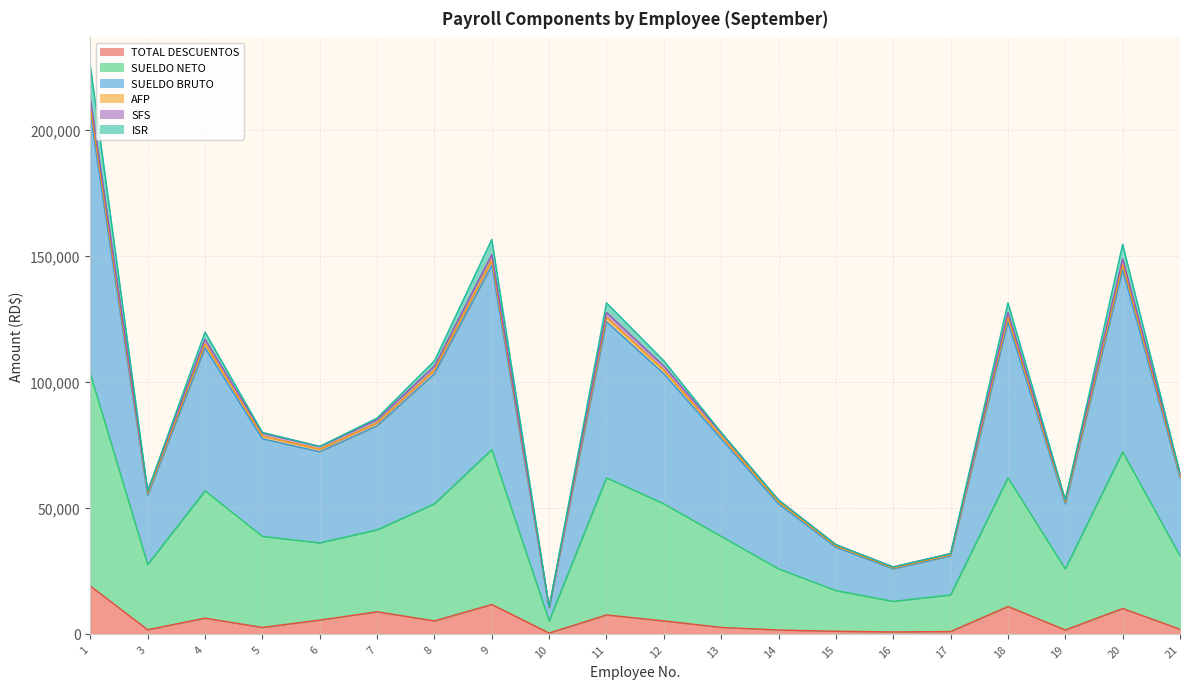

What are all the series names shown in the legend?

TOTAL DESCUENTOS, SUELDO NETO, SUELDO BRUTO, AFP, SFS, ISR